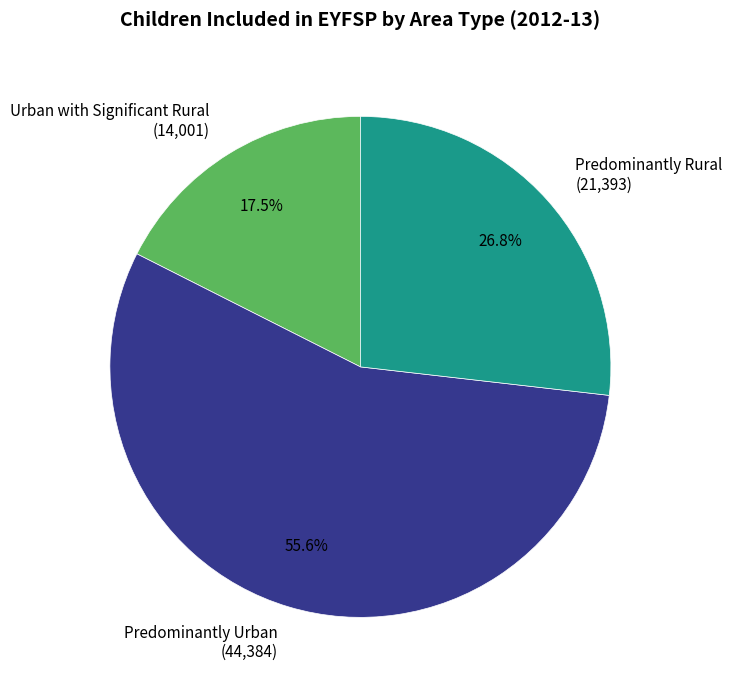

Between Predominantly Rural and Predominantly Urban, which is larger?

Predominantly Urban